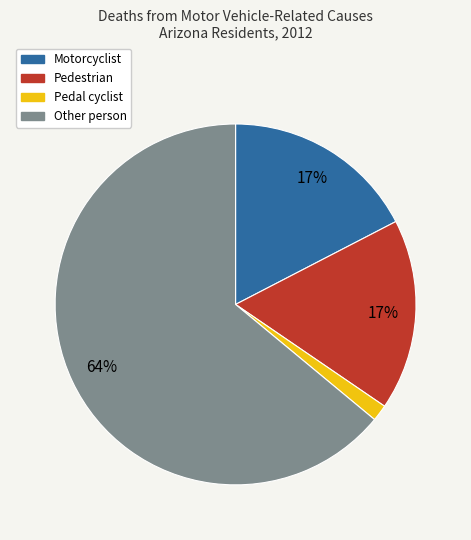

What percentage is the Pedal cyclist slice, to the nearest percent?

1%